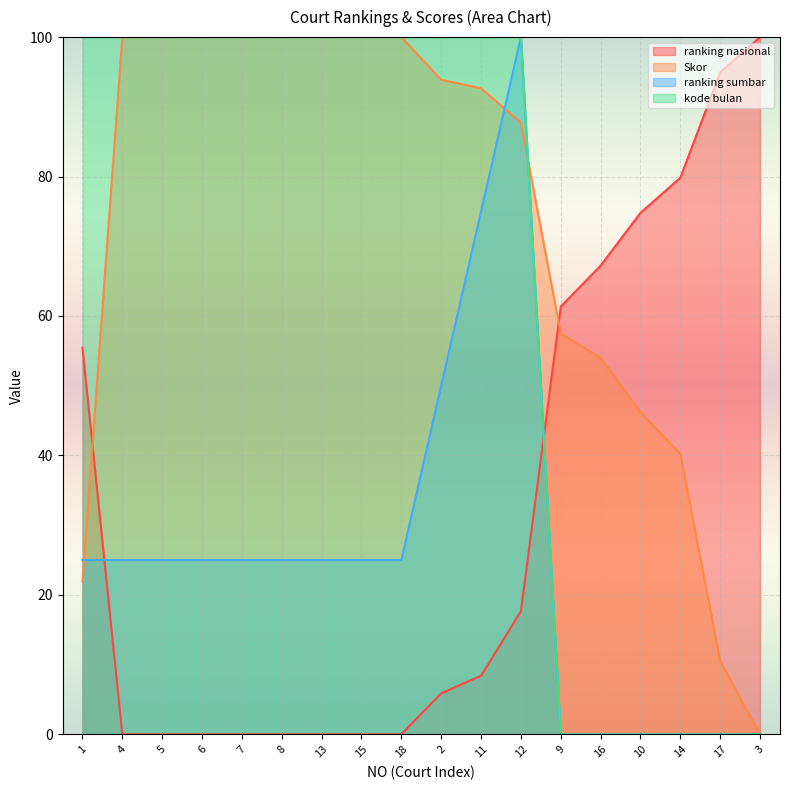

True or false: kode bulan and ranking sumbar intersect in this chart.

False